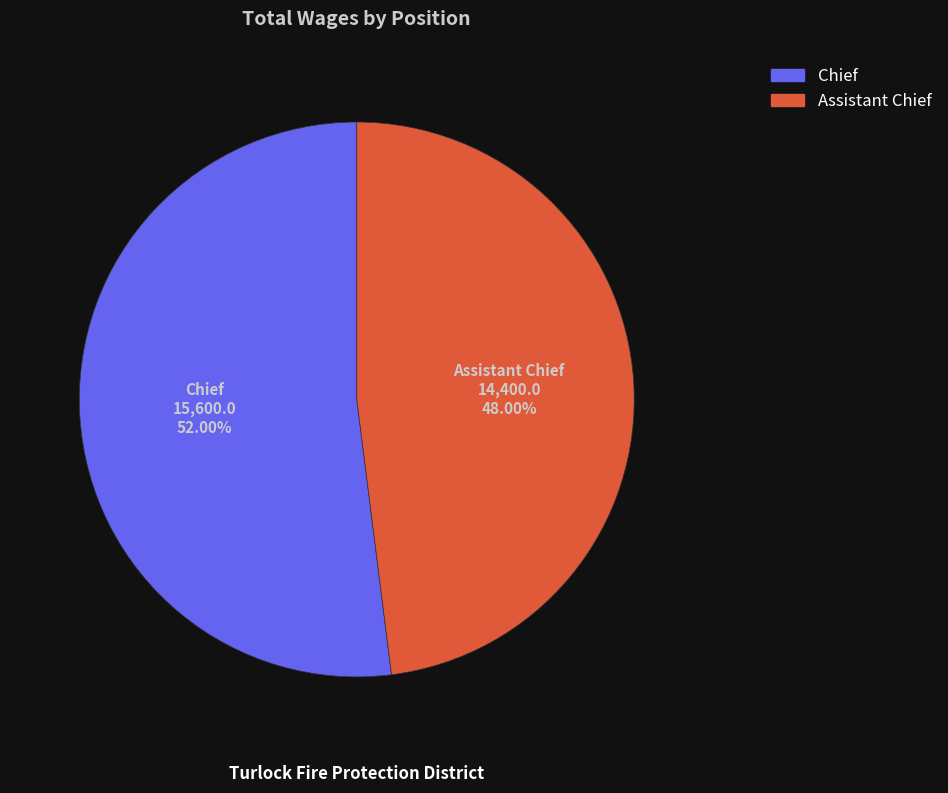

How many segments does this pie chart have?

2